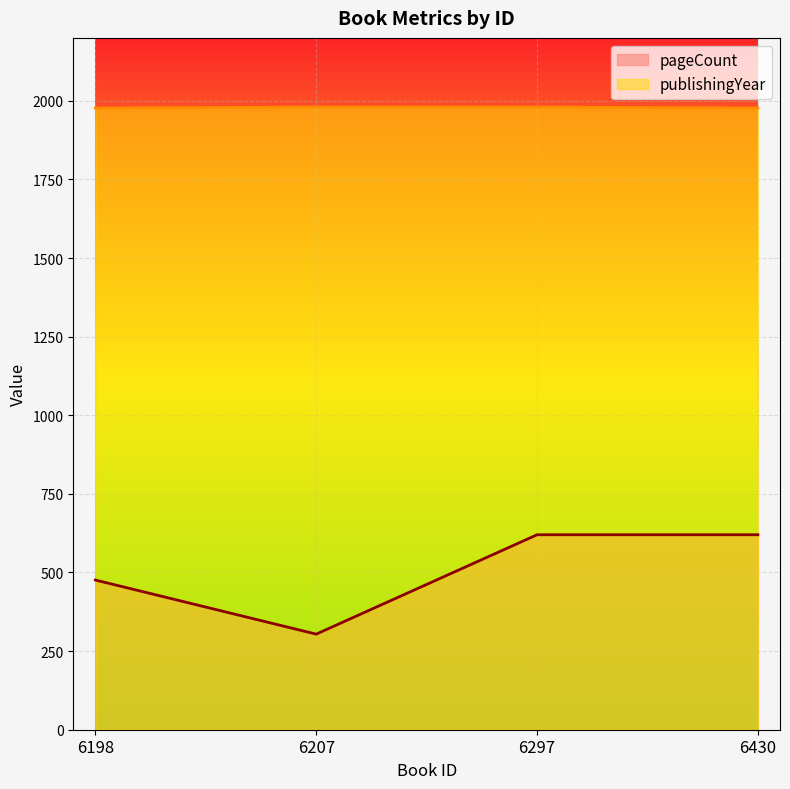

What is the difference between the second highest and minimum values in the publishingYear series?

3